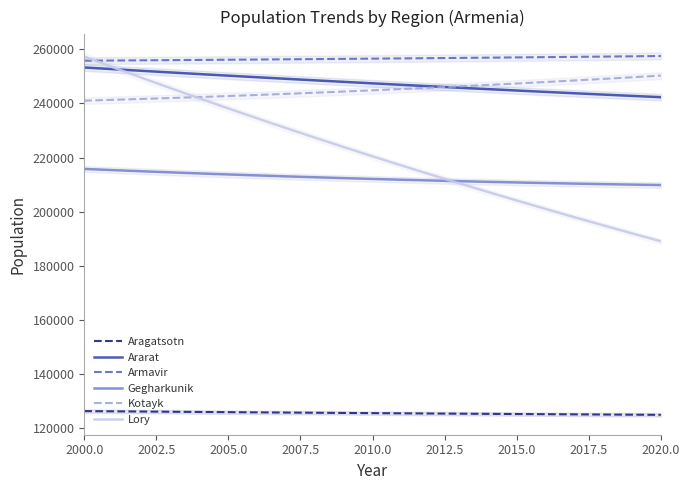

True or false: Armavir and Gegharkunik intersect in this chart.

False